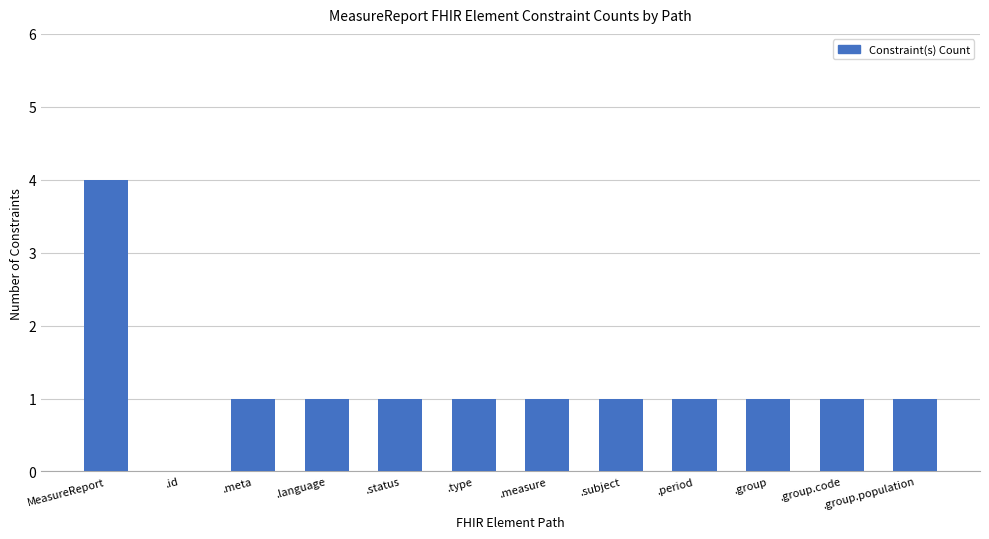

How many series are shown in this chart?

1